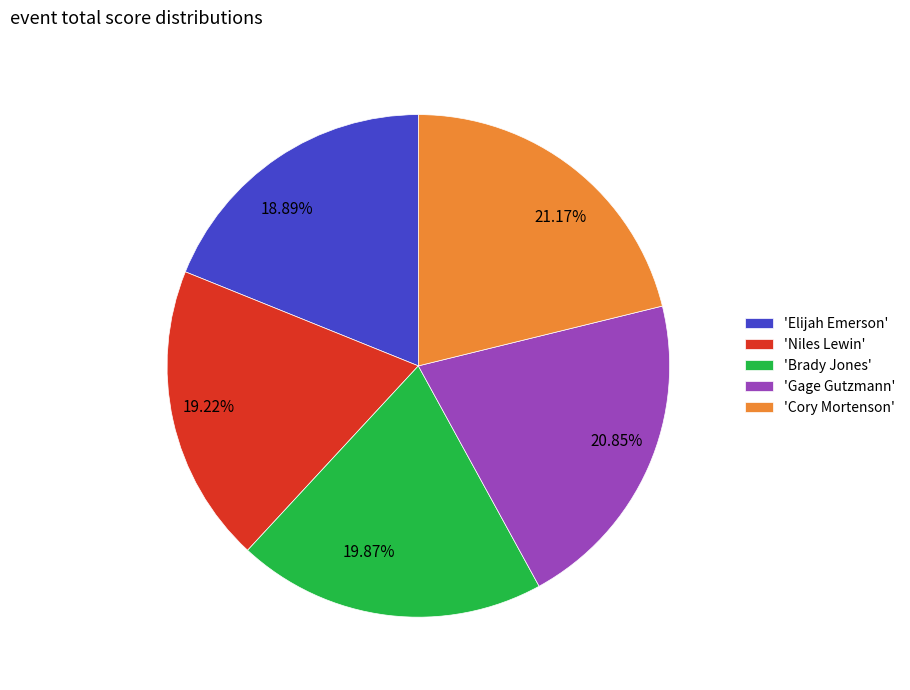

To the nearest percent, what is the average slice percentage?

20%